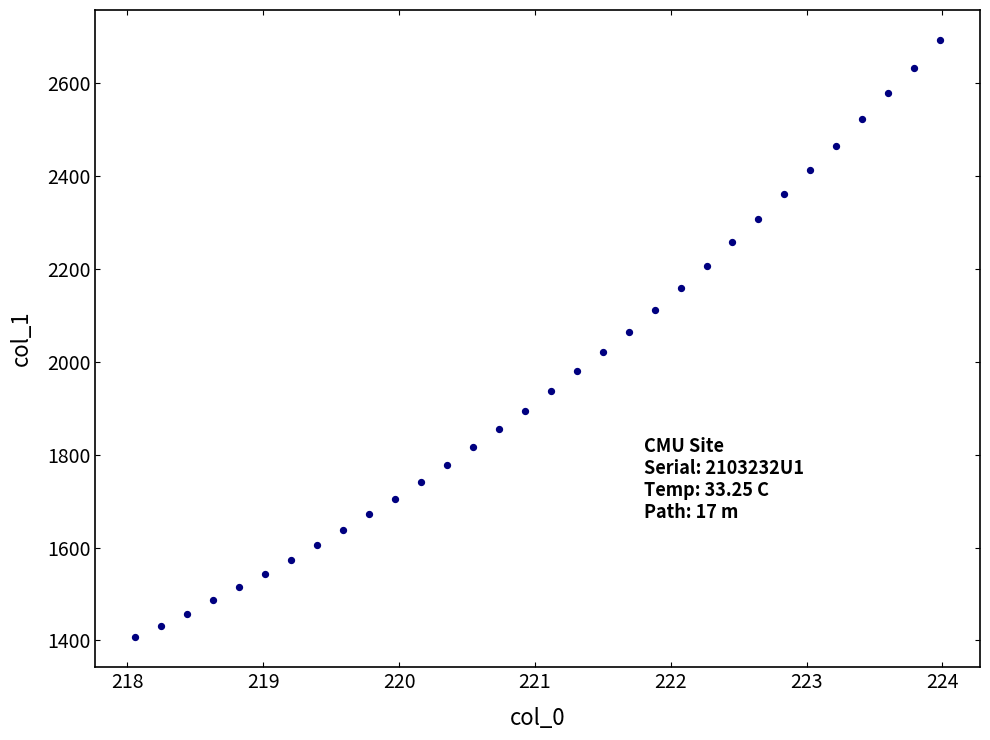

What is the range of X values (max minus min)?

5.9